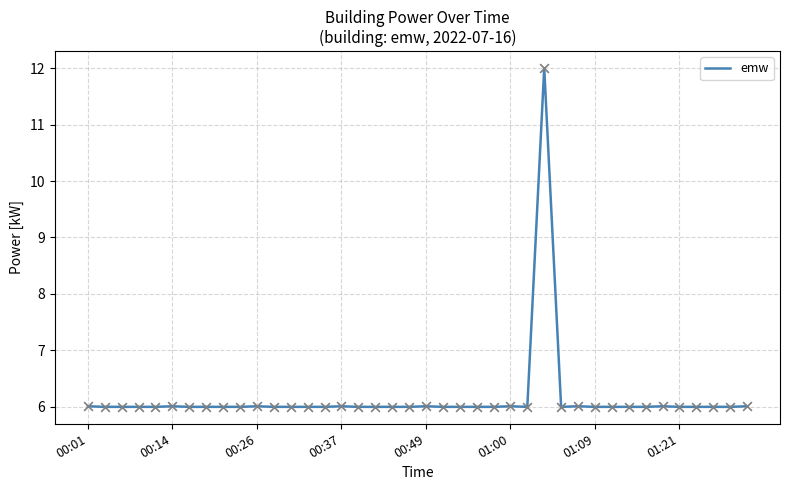

What is the maximum value shown in the chart?

12.0